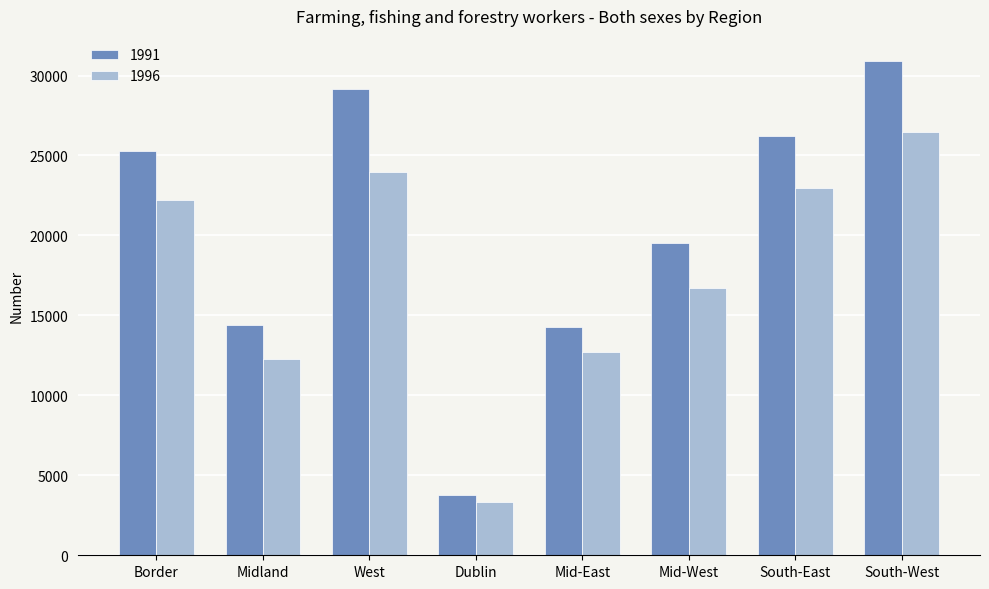

What is the spread (max minus min) of values at South-East?

3254